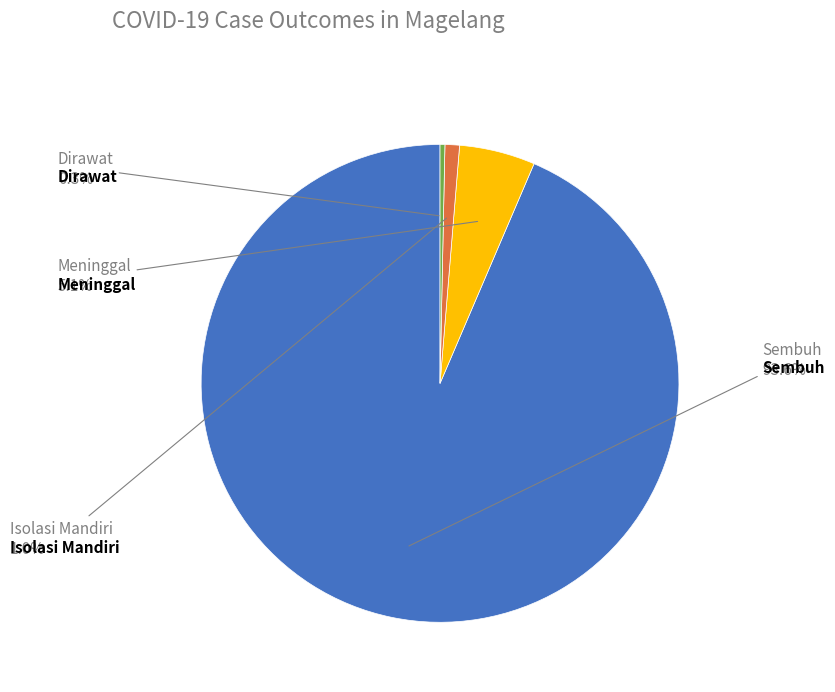

The Dirawat slice represents 0% of the pie. True or false?

True